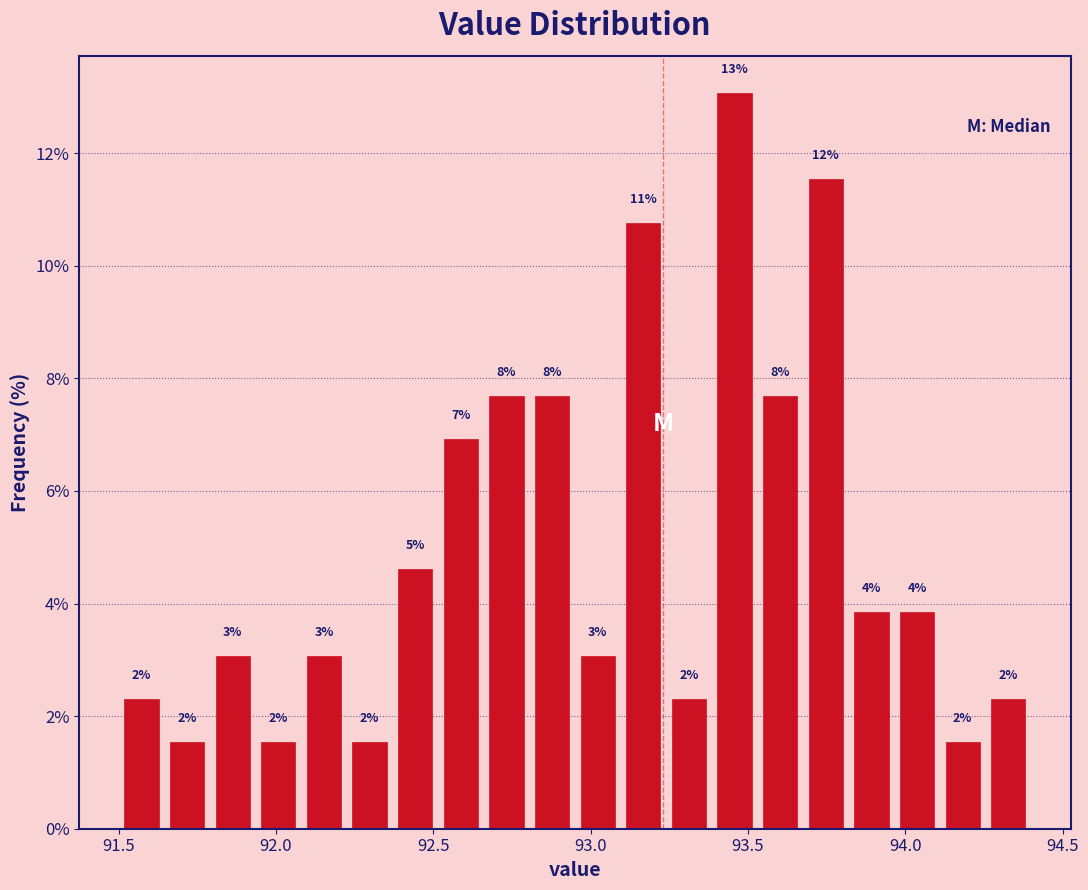

Around what value on the x-axis is the tallest bar? Give the approximate position of its centre, as read against the axis.

93.45